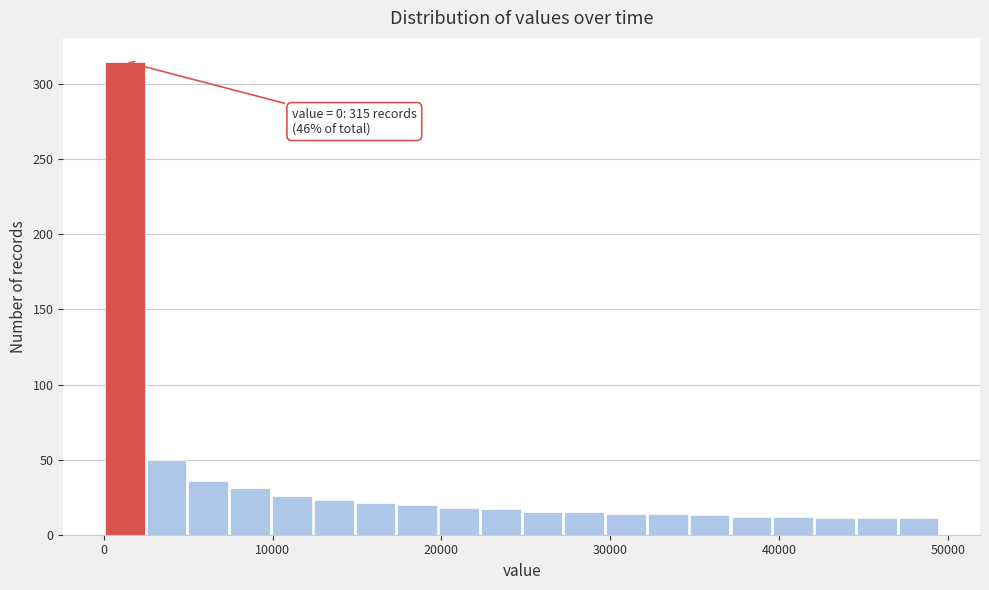

Around what value on the x-axis is the tallest bar? Give the approximate position of its centre, as read against the axis.

1000